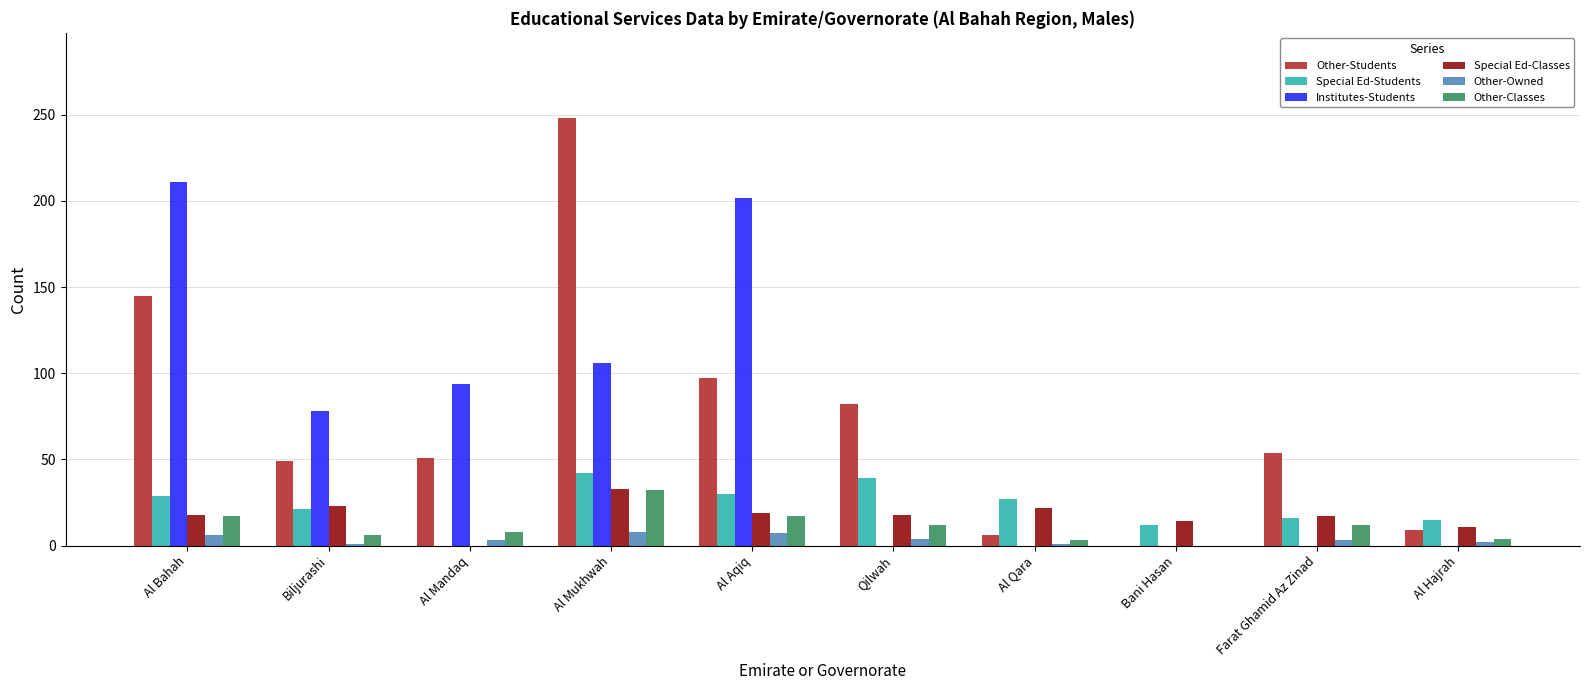

Read the Special Ed-Classes value at Qilwah, to the nearest 5.

20